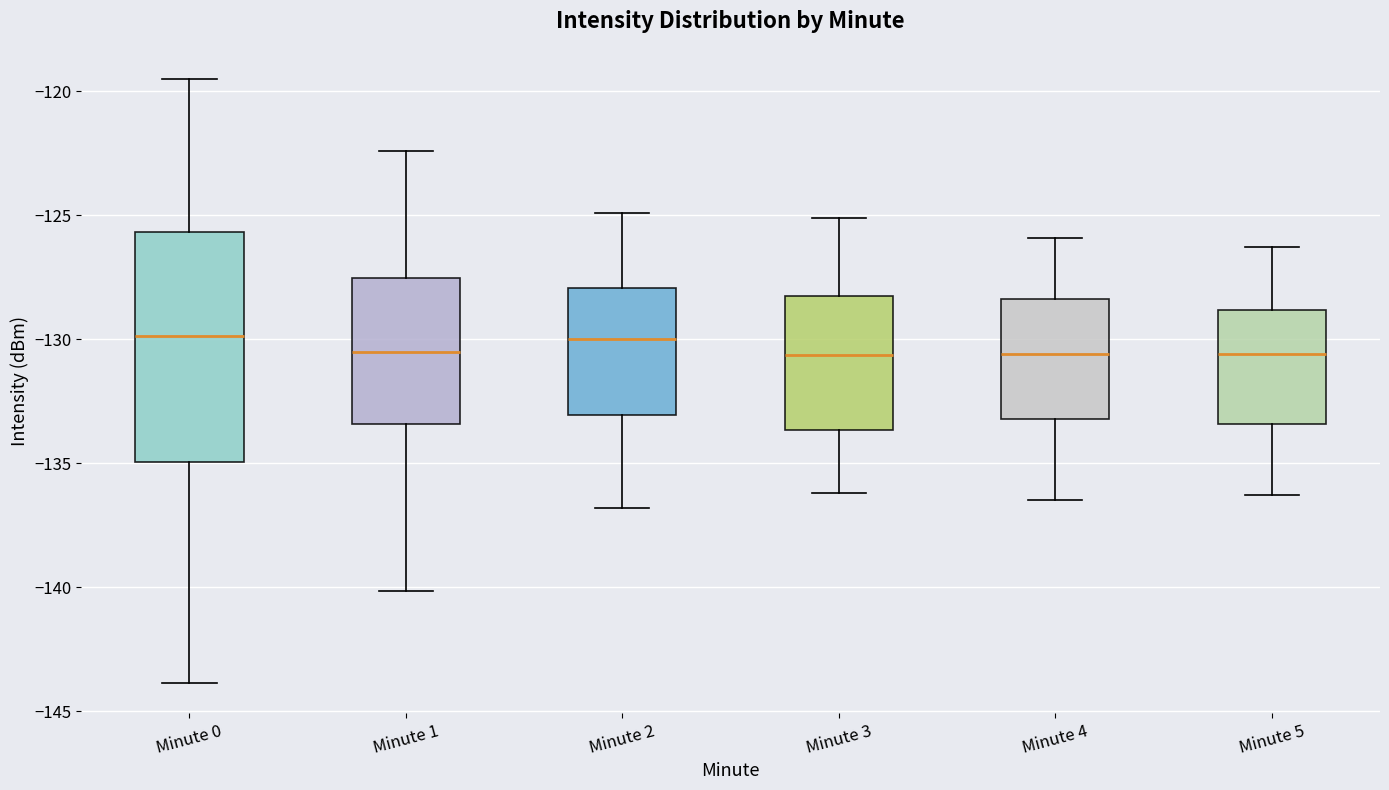

Reading left to right, transcribe this box plot: for each box, give where its median line is, the range the box spans, and where its two whiskers end, as read against the y-axis. The values are not printed on the chart, so give them approximately, as read against the axis.

Minute 0: median -130.0, box -135.0 to -125.5, whiskers -144.0 to -119.5
Minute 1: median -130.5, box -133.5 to -127.5, whiskers -140.0 to -122.5
Minute 2: median -130.0, box -133.0 to -128.0, whiskers -137.0 to -125.0
Minute 3: median -130.5, box -133.5 to -128.5, whiskers -136.0 to -125.0
Minute 4: median -130.5, box -133.0 to -128.5, whiskers -136.5 to -126.0
Minute 5: median -130.5, box -133.5 to -129.0, whiskers -136.5 to -126.5